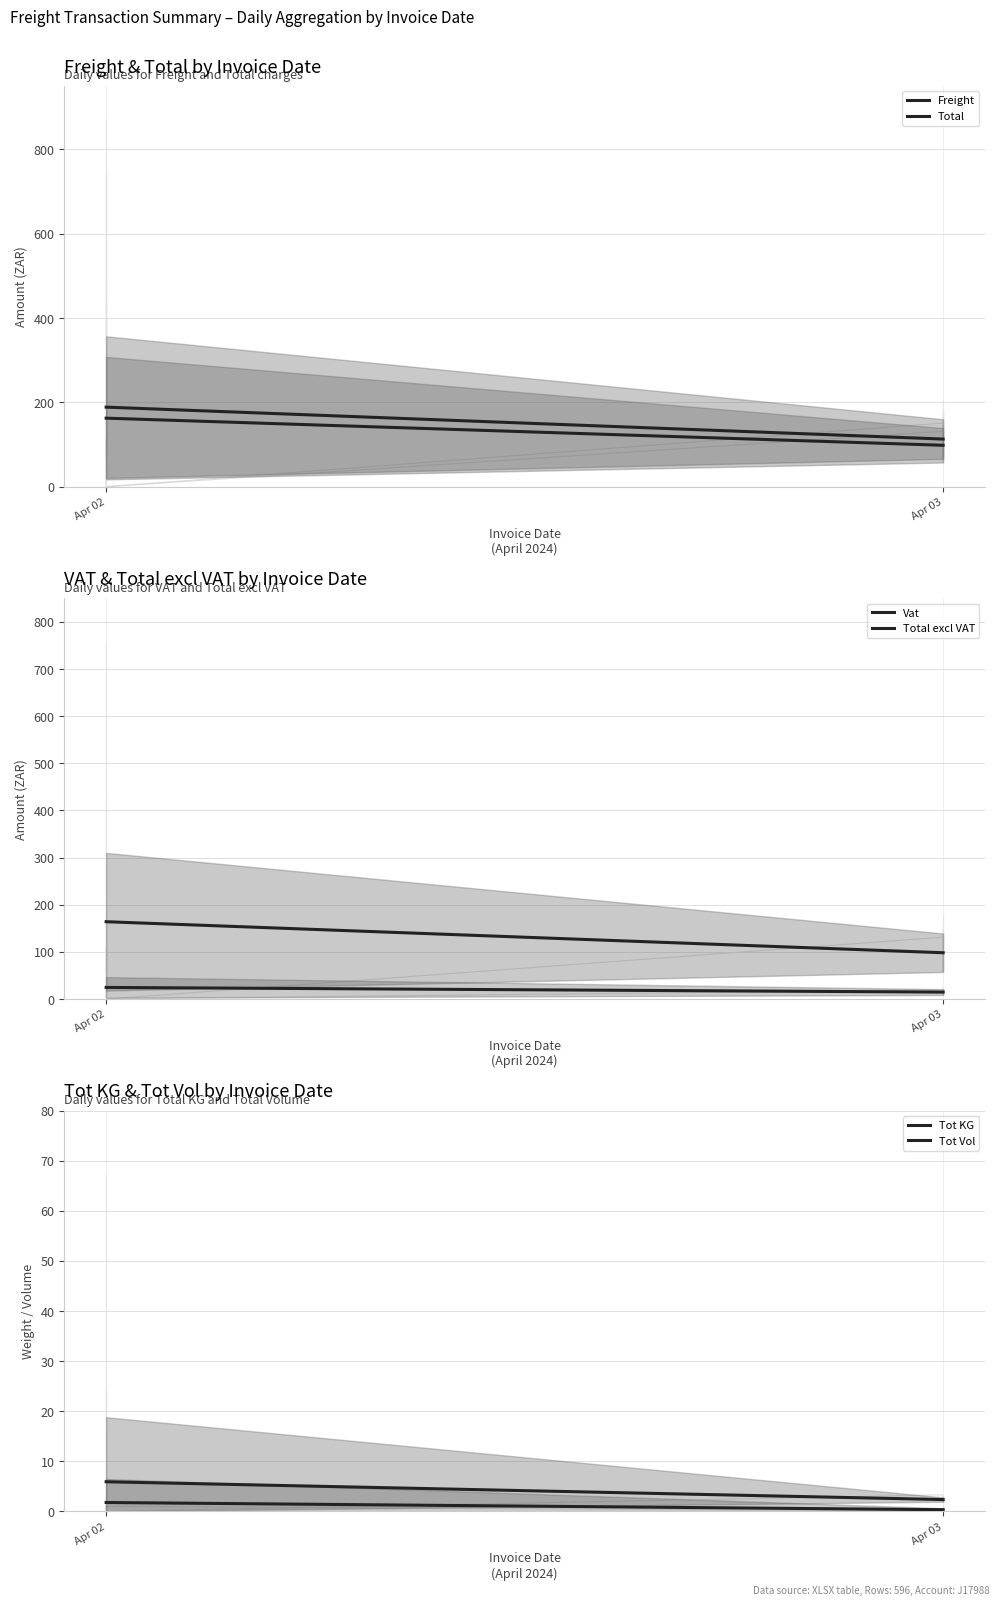

How many lines are shown in the chart?

6